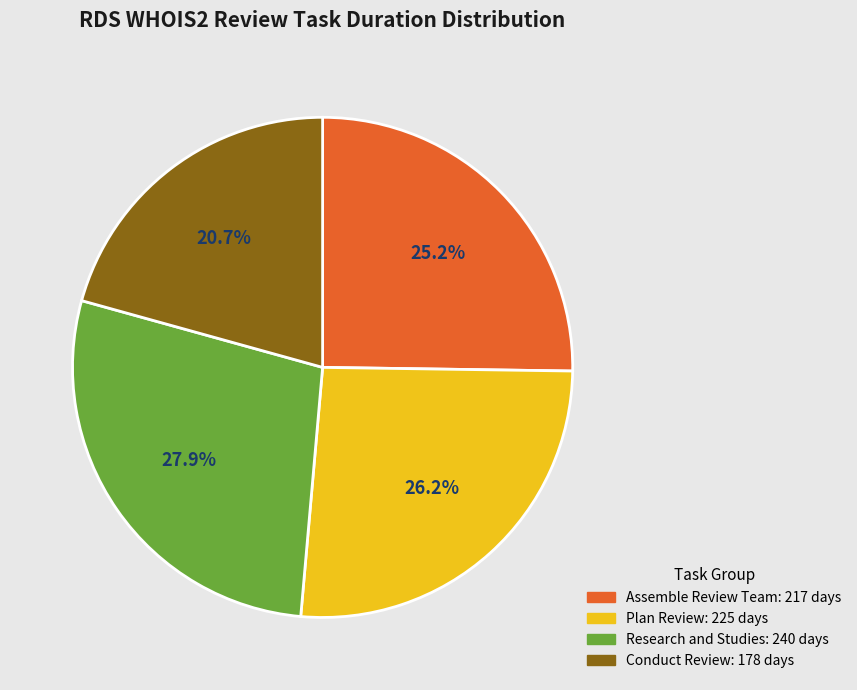

Which slice is the smallest?

Conduct Review